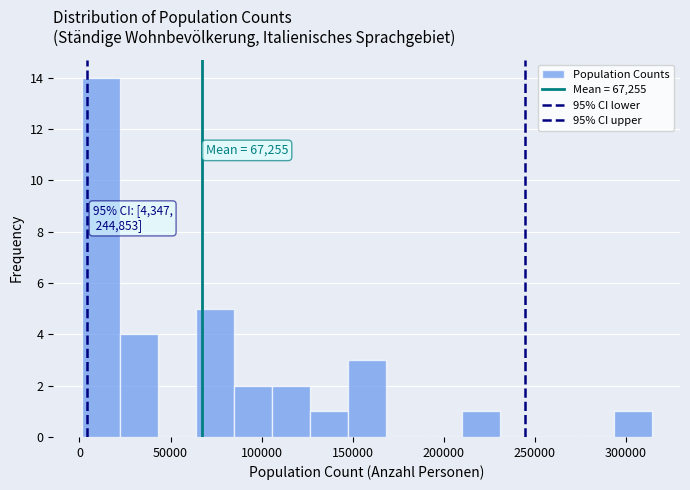

Which range on the x-axis has the tallest bar?

0 to 20000